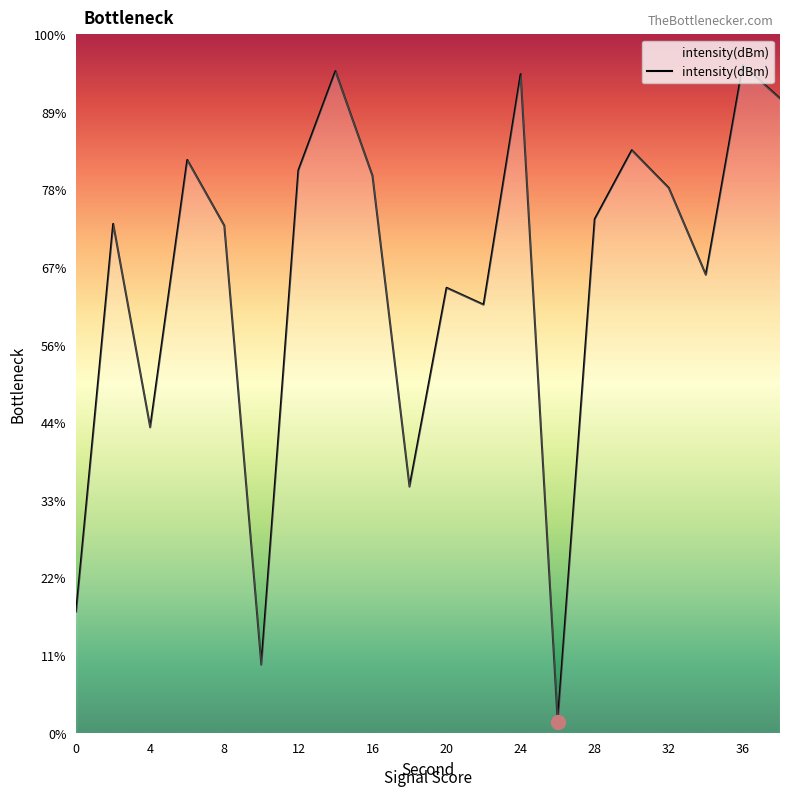

How many interior local valleys (lower than both neighbors) does the data have?

6